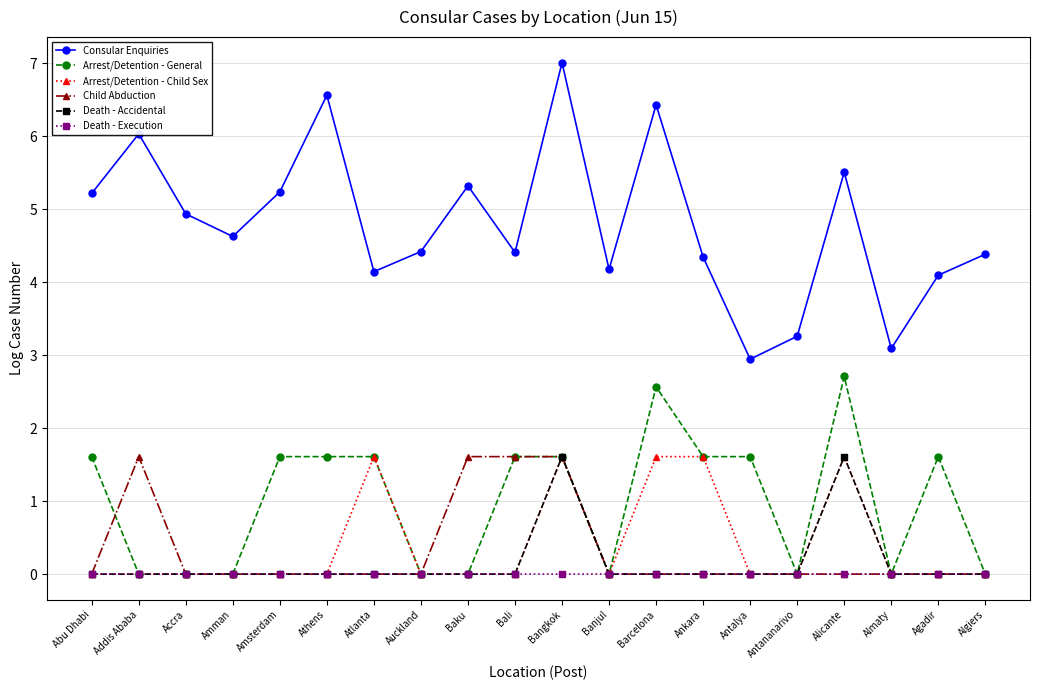

Is it true that Child Abduction equals 1.6 at Baku?

True